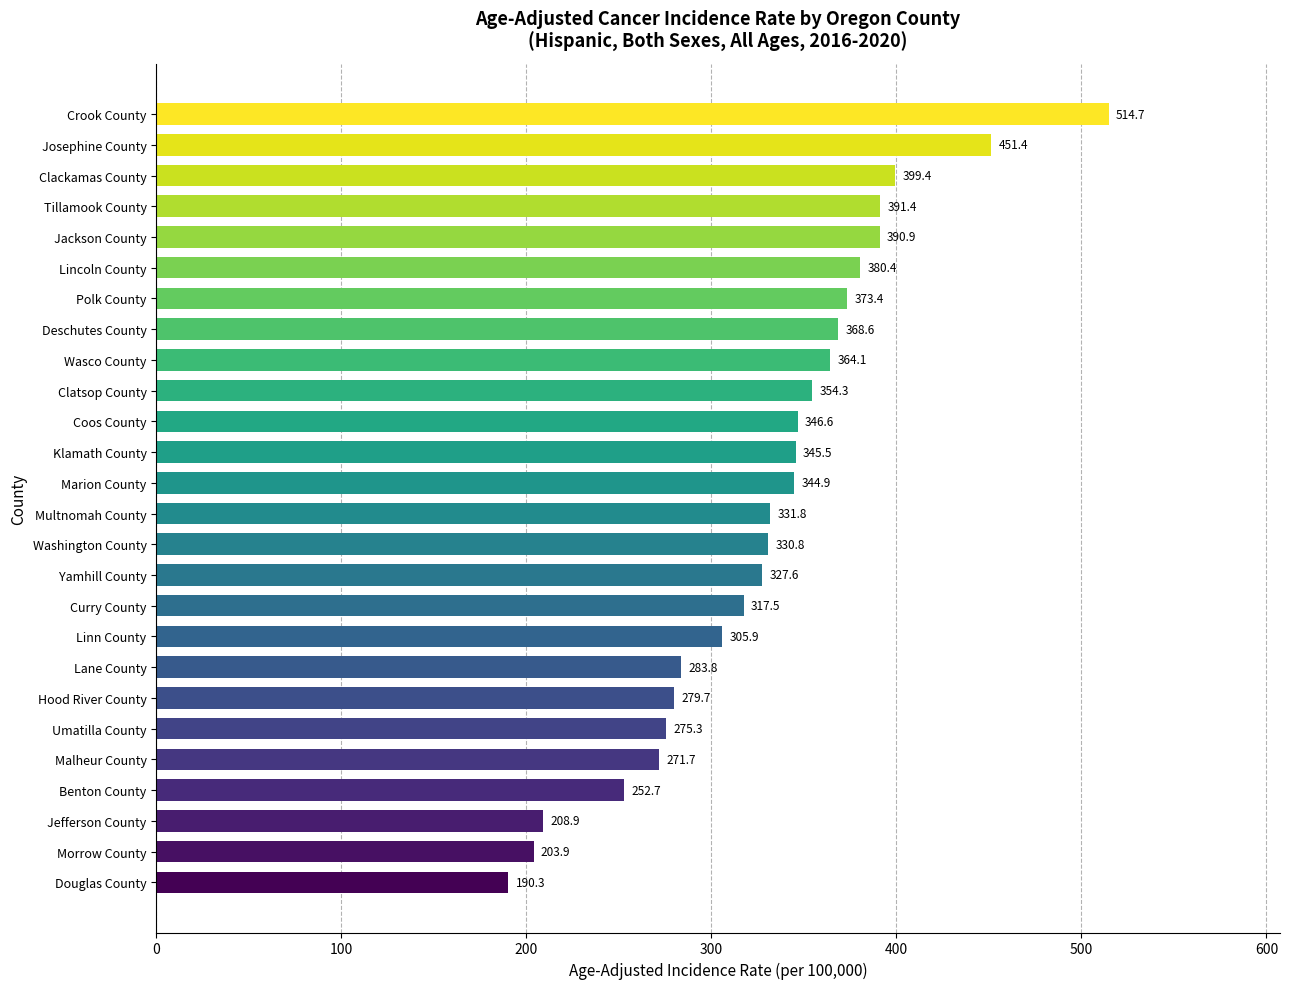

The value at Washington County is 134.3. True or false?

False